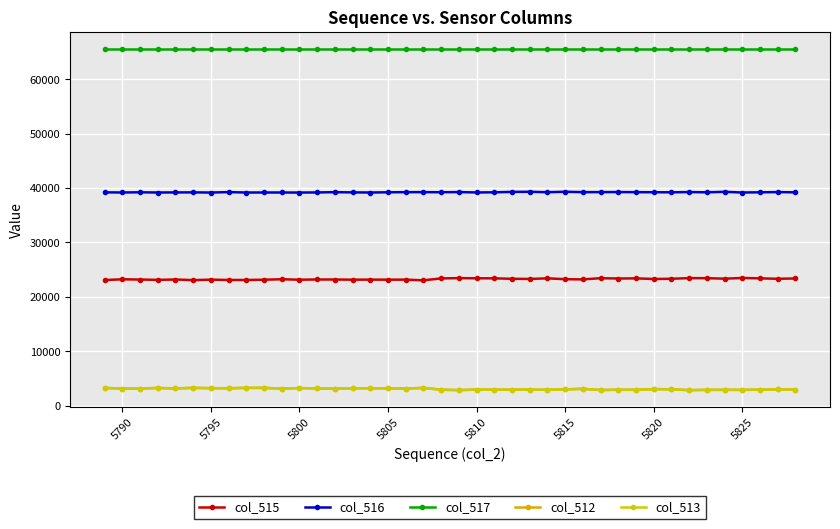

How many series are shown in this chart?

5